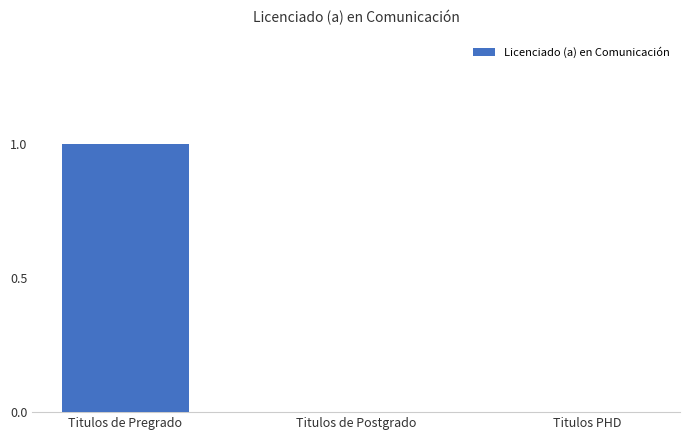

What is the sum of all values?

1